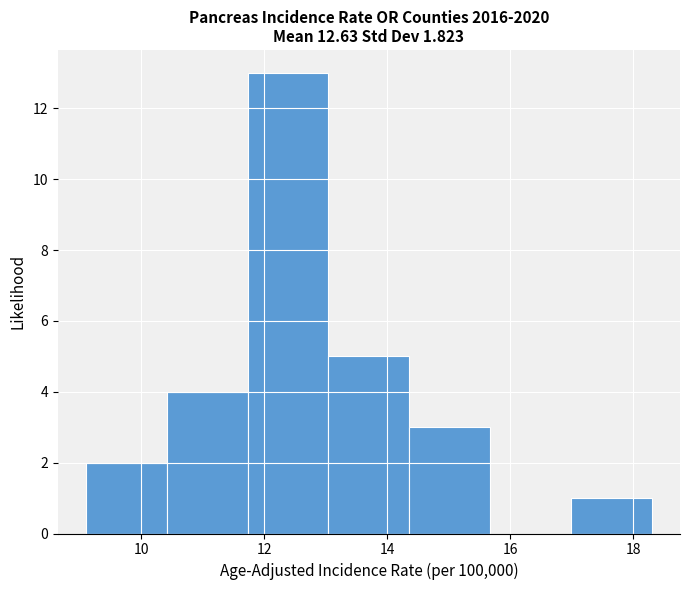

Reading left to right, list every bar in this chart as the range it spans on the x-axis followed by its height. Neither the bar edges nor the heights are printed on the chart, so give them approximately, as read against the axes.

9.2 to 10.4: 2
10.4 to 11.8: 4
11.8 to 13.0: 13
13.0 to 14.4: 5
14.4 to 15.6: 3
15.6 to 17.0: 0
17.0 to 18.4: 1